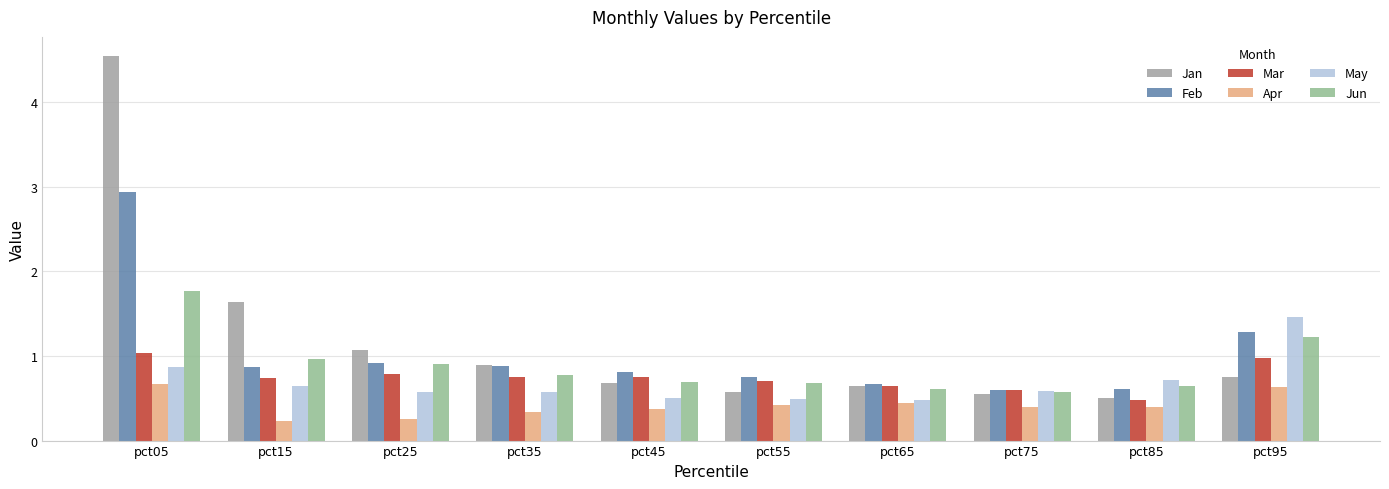

Which series changed the most between pct05 and pct55?

Jan